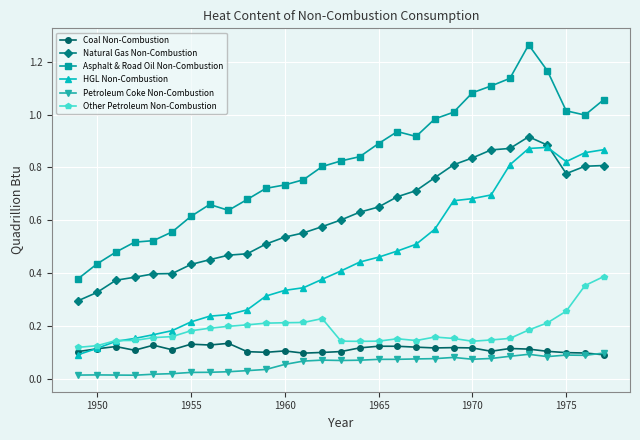

Which series has the largest total across all categories?

Asphalt & Road Oil Non-Combustion